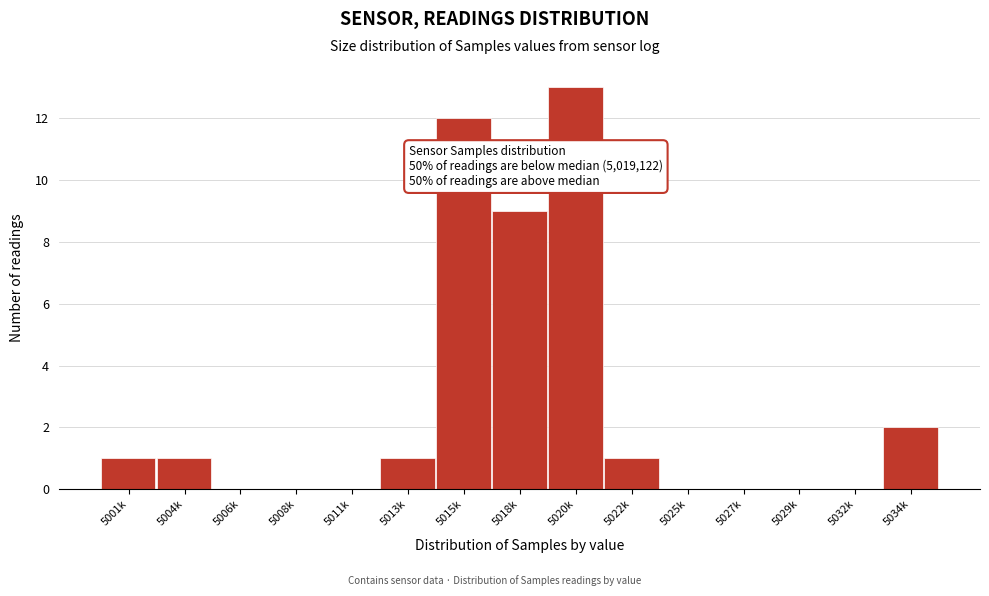

Reading left to right, what are all the values shown in this chart?

5001k=1	5004k=1	5006k=0	5008k=0	5011k=0	5013k=1	5015k=12	5018k=9	5020k=13	5022k=1	5025k=0	5027k=0	5029k=0	5032k=0	5034k=2